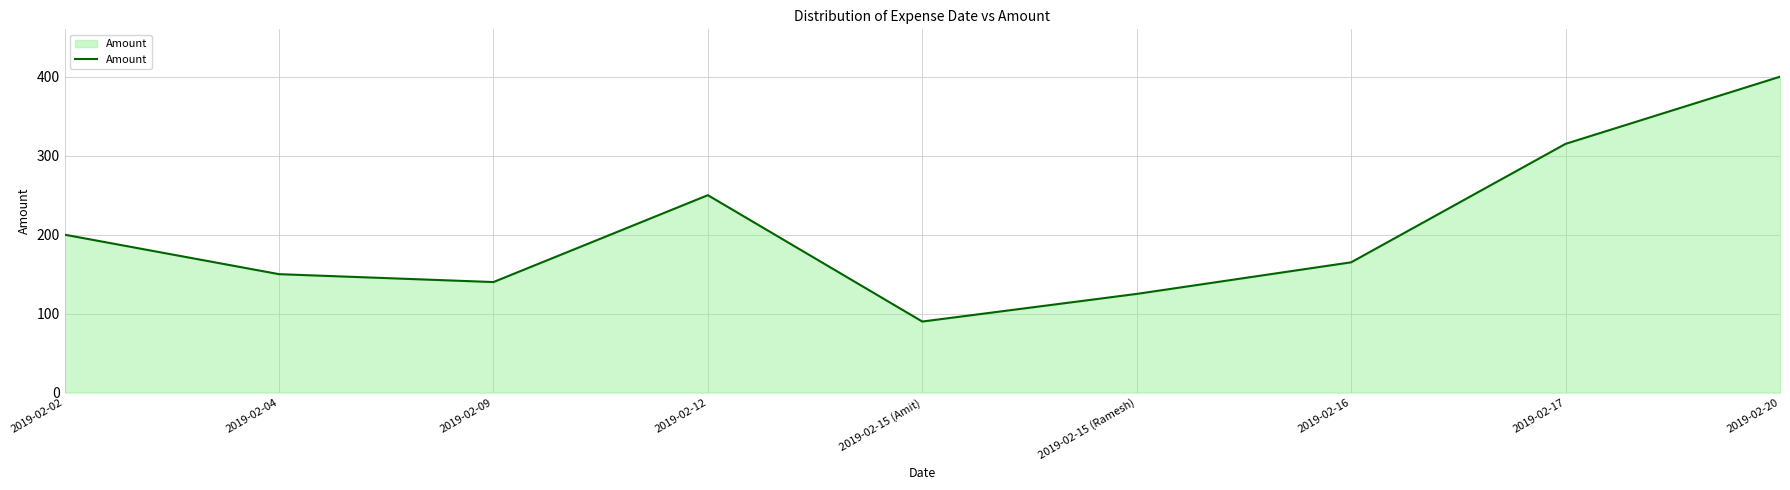

Is it true that the value at 2019-02-09 is 243?

False